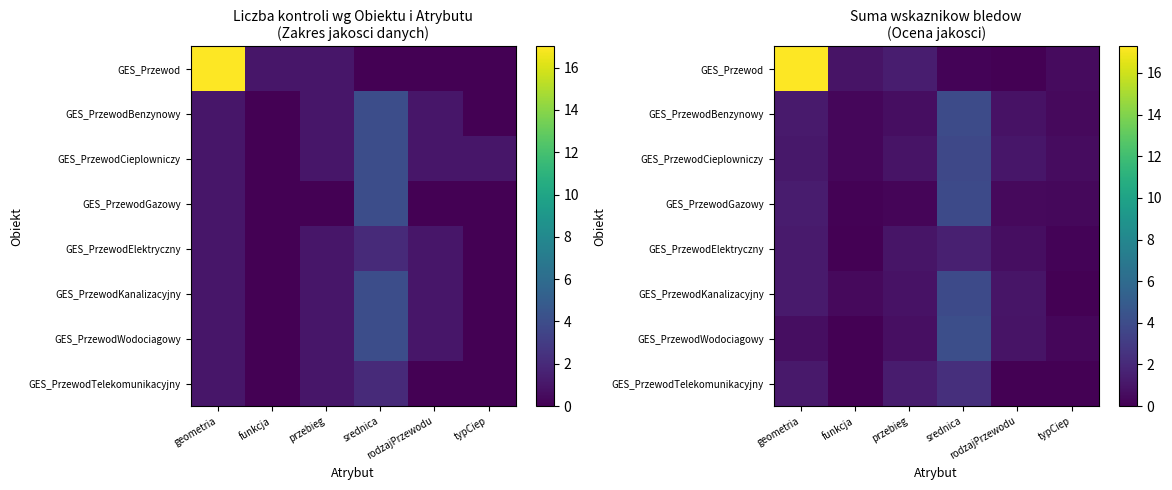

Rank the series at przebieg from lowest to highest value.

GES_PrzewodGazowy, GES_PrzewodBenzynowy, GES_PrzewodWodociagowy, GES_PrzewodKanalizacyjny, GES_PrzewodCieplowniczy, GES_PrzewodElektryczny, GES_PrzewodTelekomunikacyjny, GES_Przewod